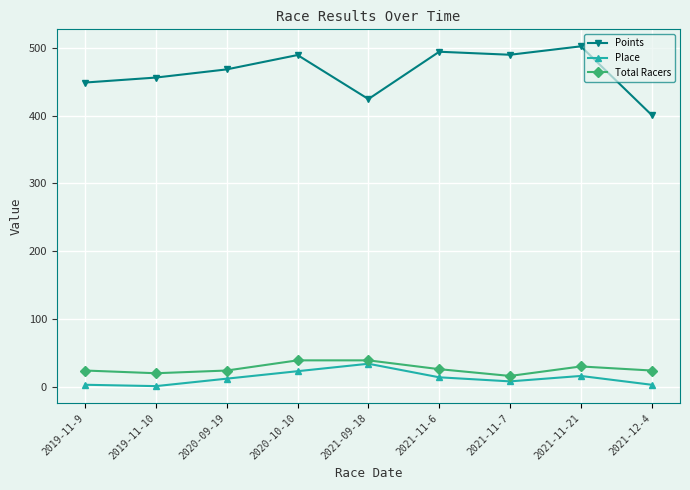

What is the value of the Place point at the 5th from the left?

34.0